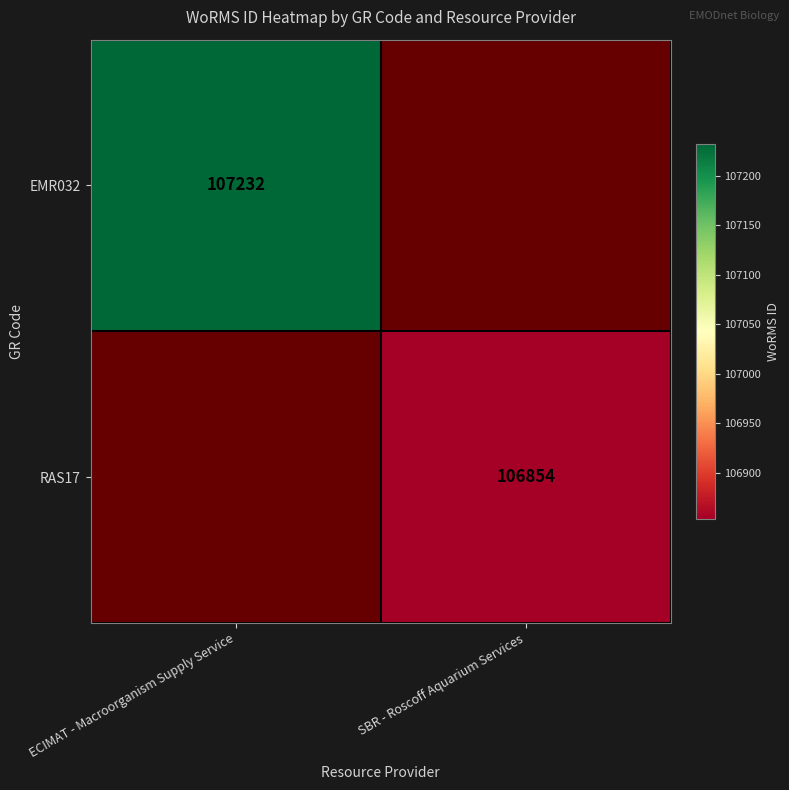

How many categories are shown in the chart?

2